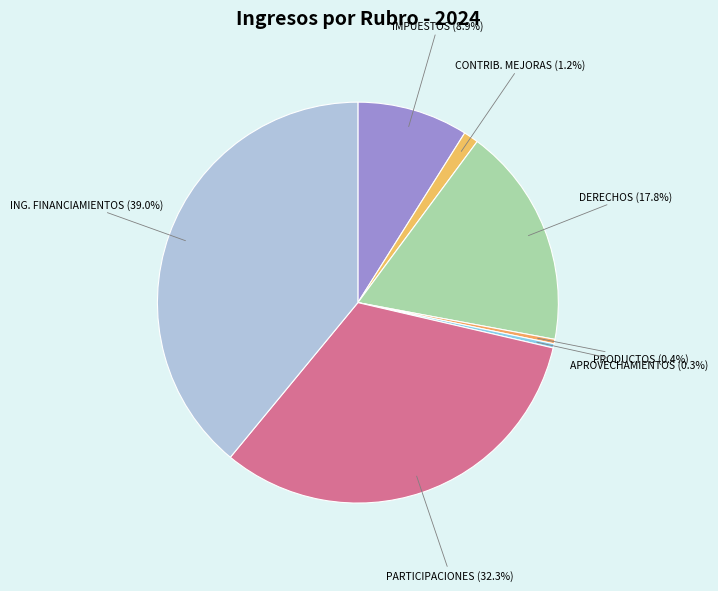

Count the number of slices in the pie.

7